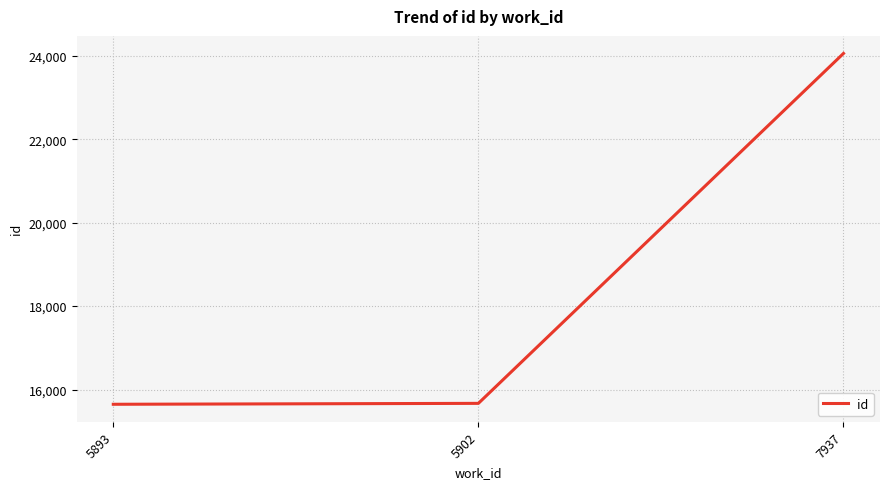

What is the change in value from 5893 to 5902?

+22